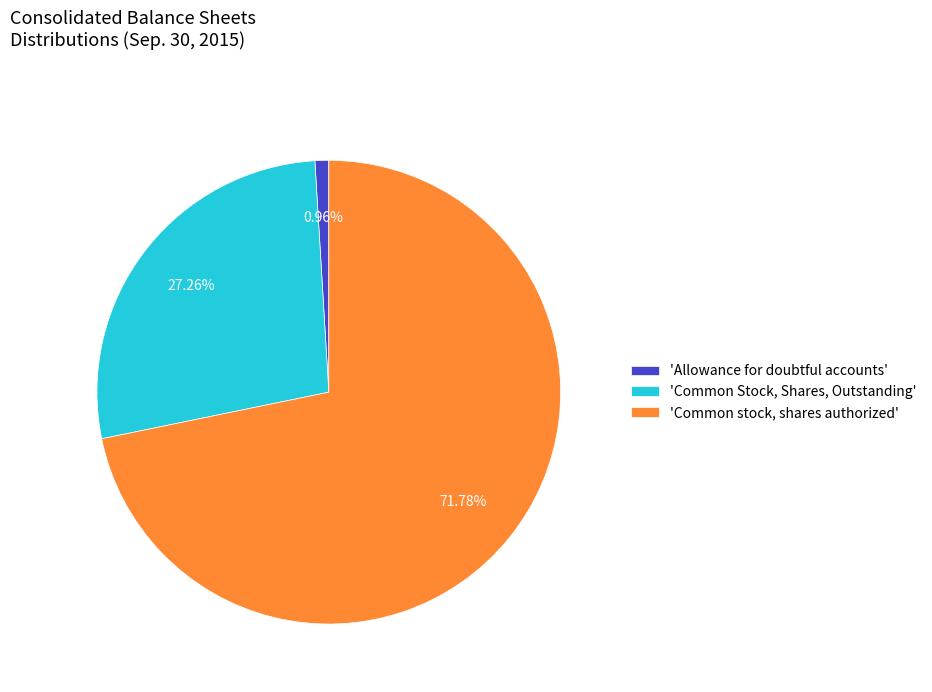

Is the sum of 'Common Stock, Shares, Outstanding' and 'Common stock, shares authorized' greater than half?

Yes